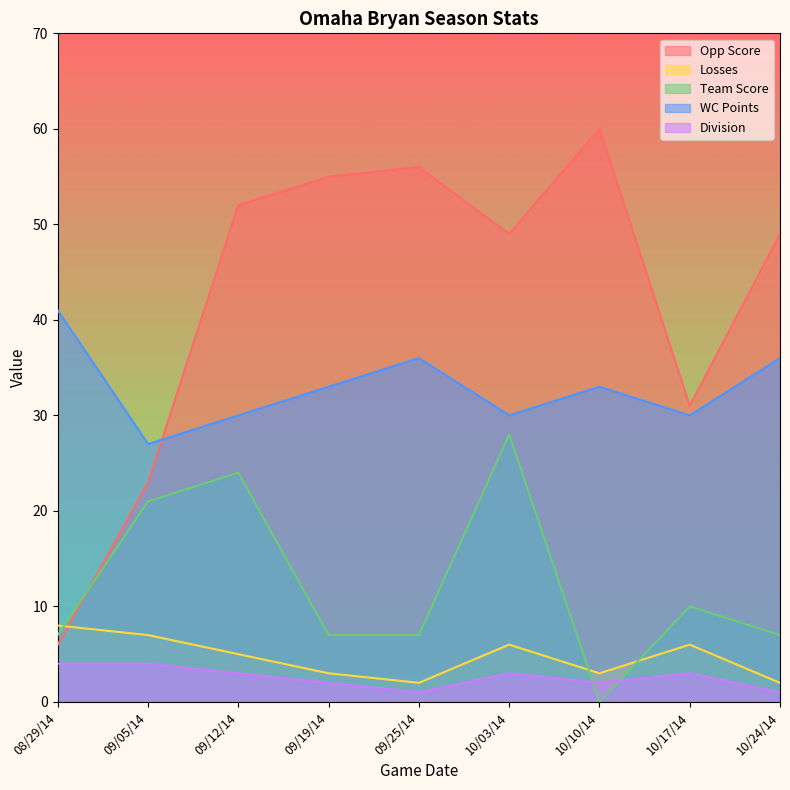

How many Losses values are between 3 and 6?

5